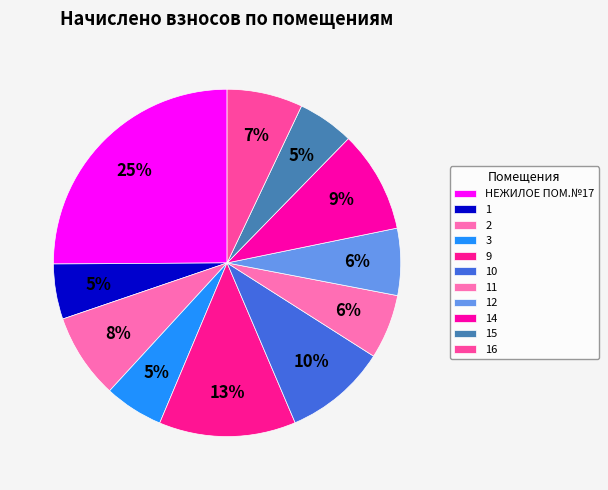

Which category has the smallest portion of the pie?

1